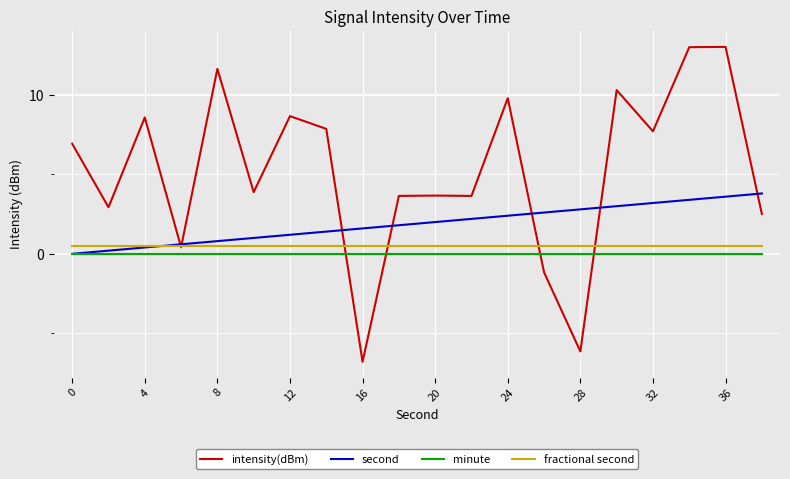

Does the chart have visible grid lines?

Yes